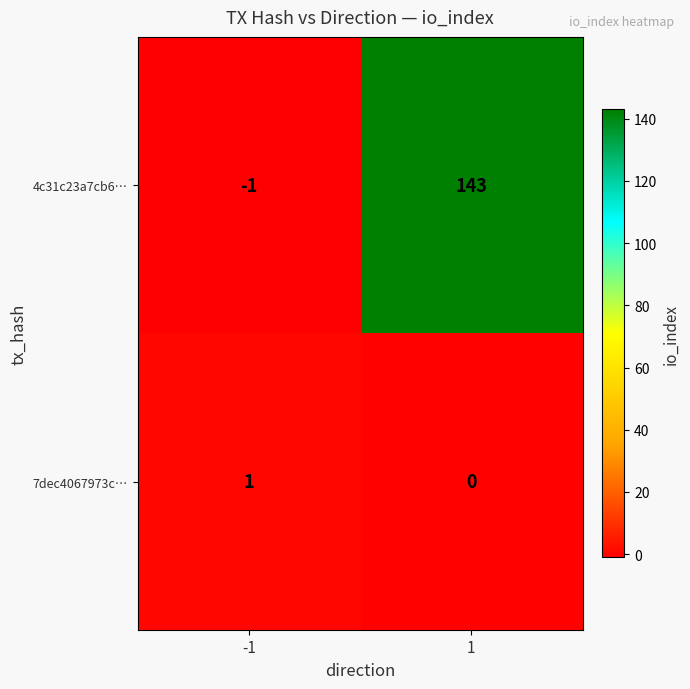

Which series has the widest spread of values?

4c31c23a7cb6…